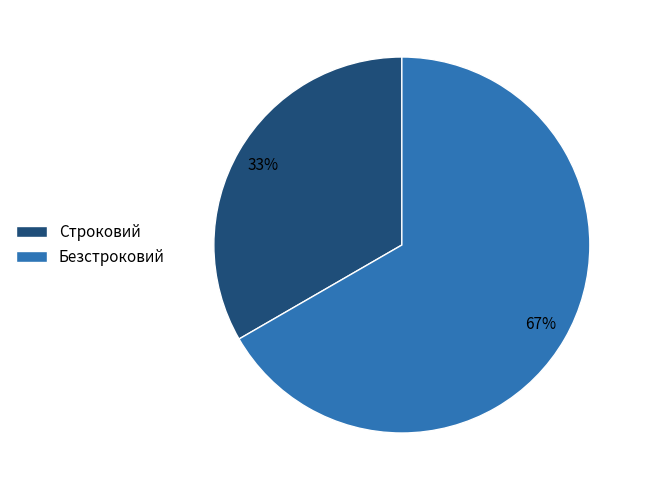

How many slices are in this pie chart?

2